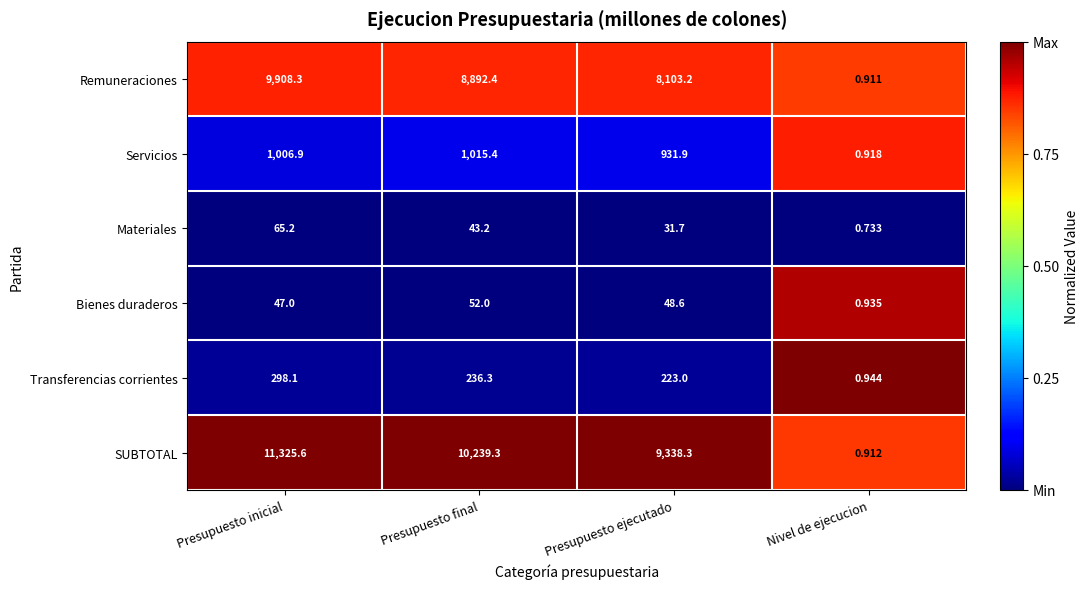

At which label does SUBTOTAL first exceed 10239?

Presupuesto inicial